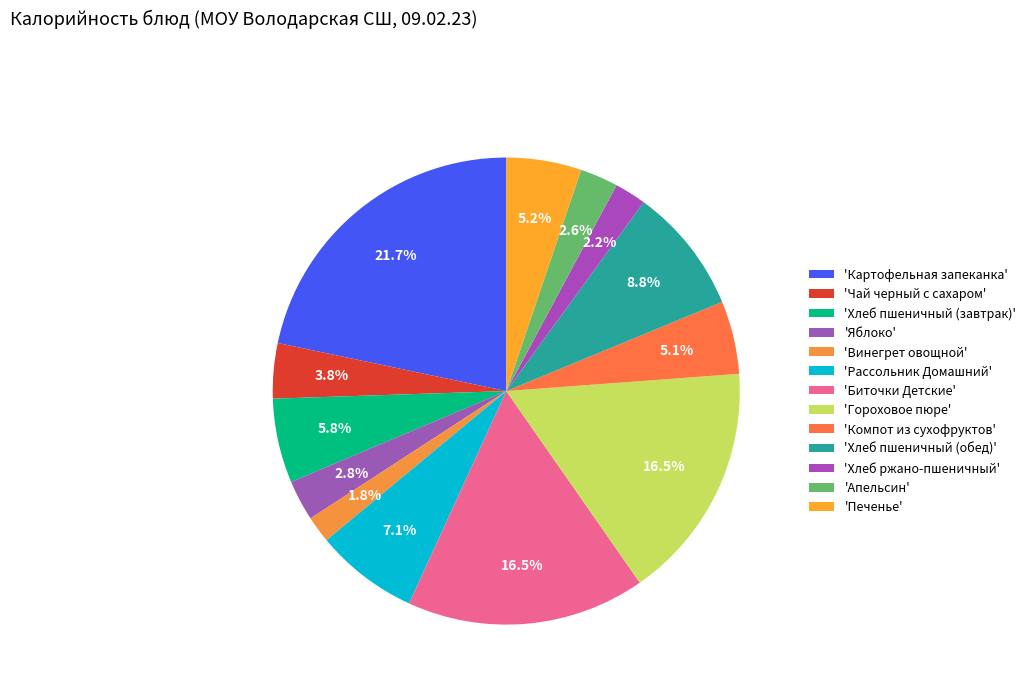

How many slices are in this pie chart?

13